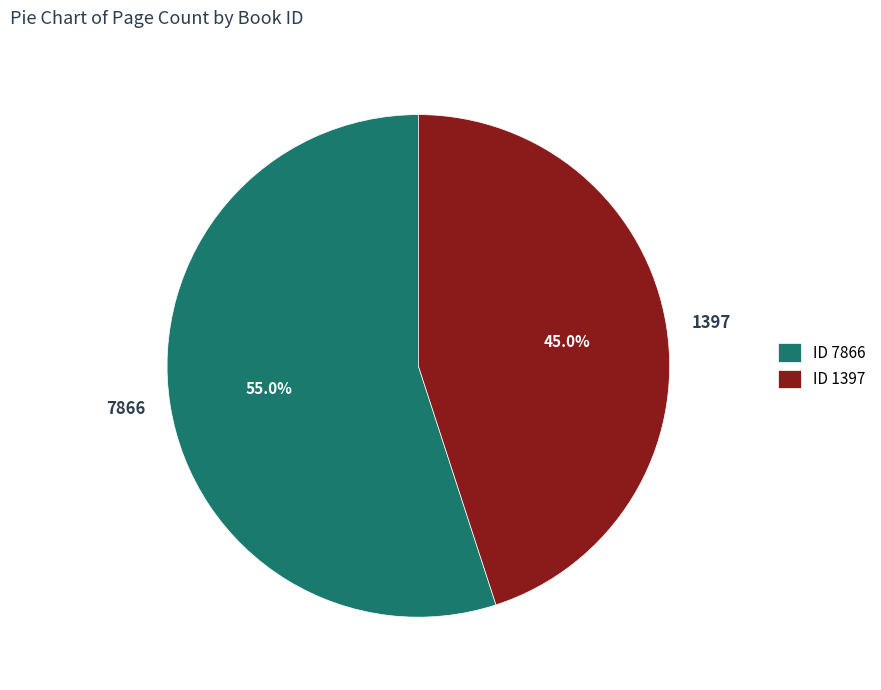

Which slice represents more than half of the pie?

7866